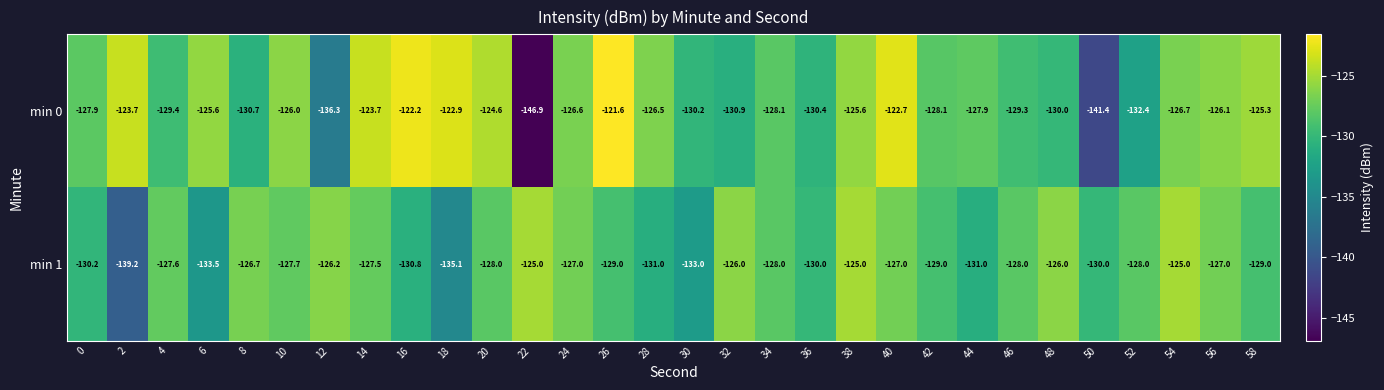

Which label corresponds to the largest value in the chart?

26